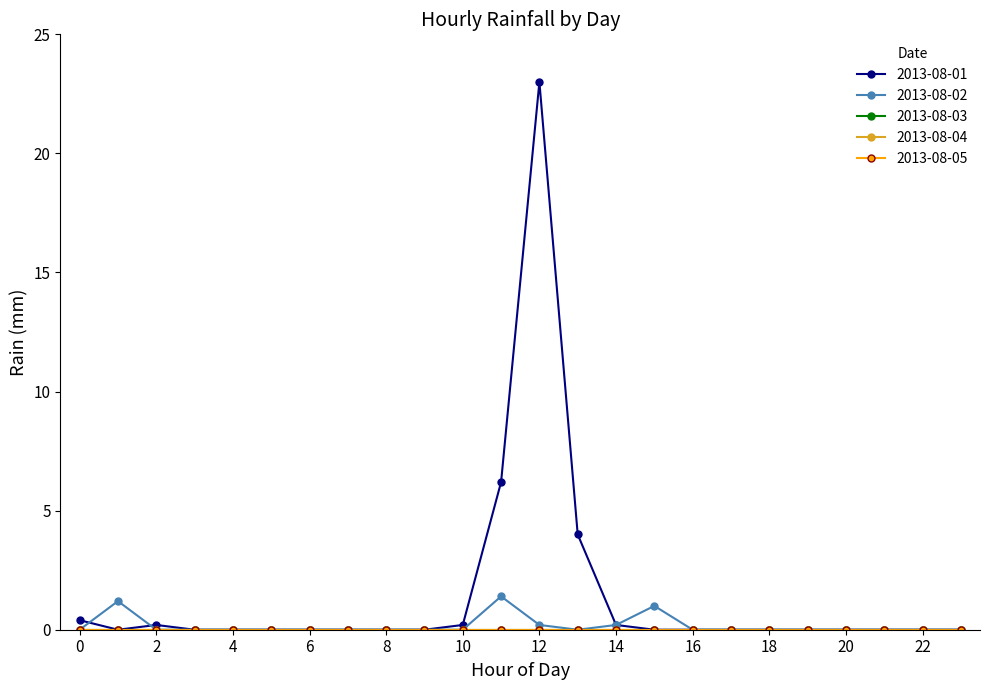

Reading left to right, transcribe all the data shown in this chart.

2013-08-01: 0.4	0.0	0.2	0.0	0.0	0.0	0.0	0.0	0.0	0.0	0.2	6.2	23.0	4.0	0.2	0.0	0.0	0.0	0.0	0.0	0.0	0.0	0.0	0.0
2013-08-02: 0.0	1.2	0.0	0.0	0.0	0.0	0.0	0.0	0.0	0.0	0.0	1.4	0.2	0.0	0.2	1.0	0.0	0.0	0.0	0.0	0.0	0.0	0.0	0.0
2013-08-03: 0.0	0.0	0.0	0.0	0.0	0.0	0.0	0.0	0.0	0.0	0.0	0.0	0.0	0.0	0.0	0.0	0.0	0.0	0.0	0.0	0.0	0.0	0.0	0.0
2013-08-04: 0.0	0.0	0.0	0.0	0.0	0.0	0.0	0.0	0.0	0.0	0.0	0.0	0.0	0.0	0.0	0.0	0.0	0.0	0.0	0.0	0.0	0.0	0.0	0.0
2013-08-05: 0.0	0.0	0.0	0.0	0.0	0.0	0.0	0.0	0.0	0.0	0.0	0.0	0.0	0.0	0.0	0.0	0.0	0.0	0.0	0.0	0.0	0.0	0.0	0.0